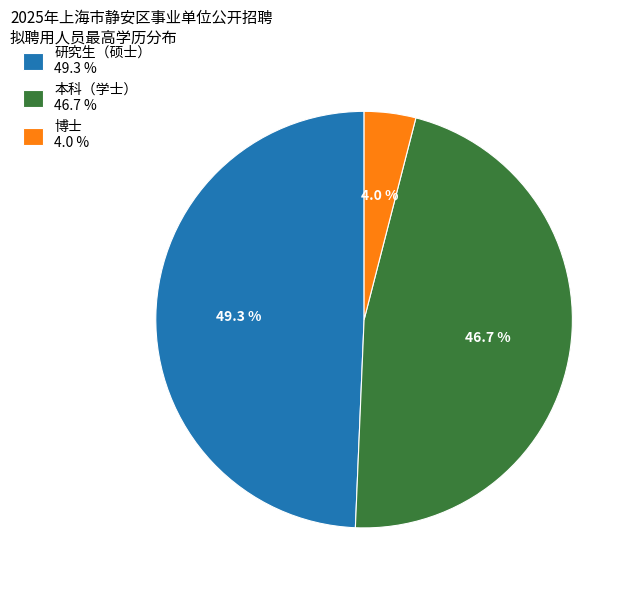

Is 博士 4.0 % the majority of the pie?

No